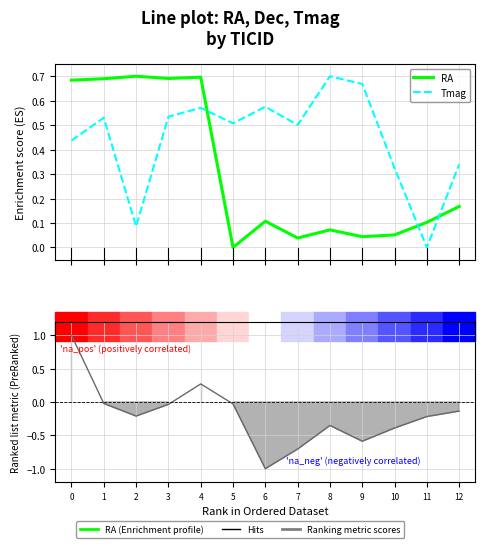

What is the value of the RA point at the 12th from the left?

0.1